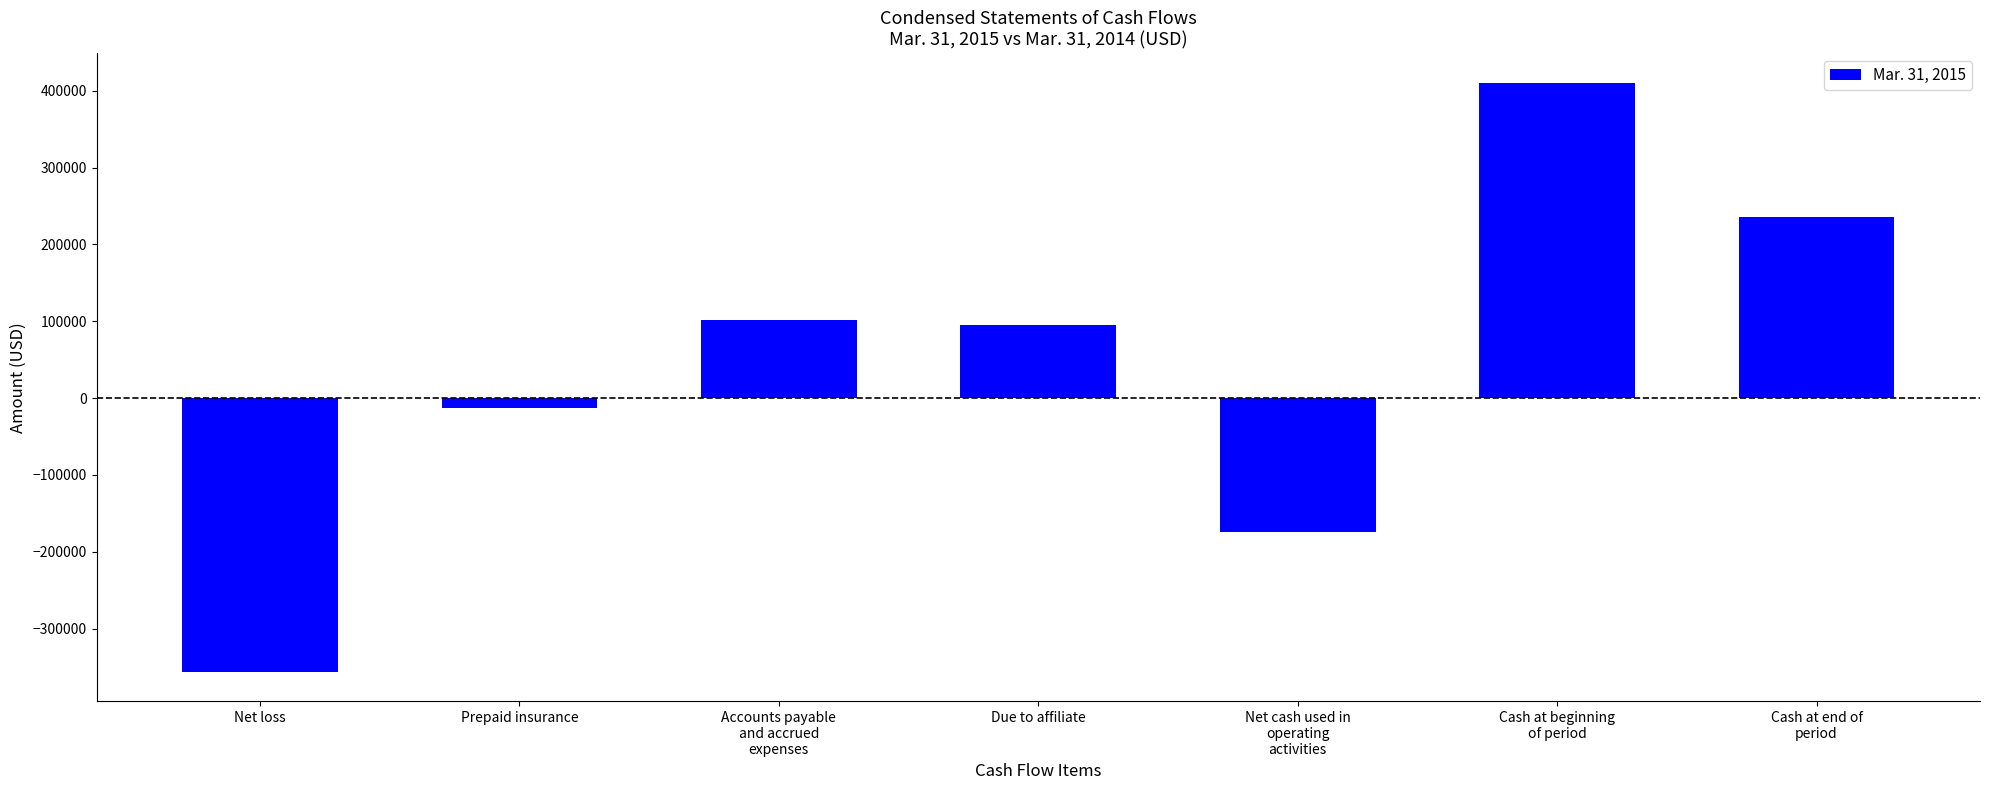

How many data points does each series have?

7